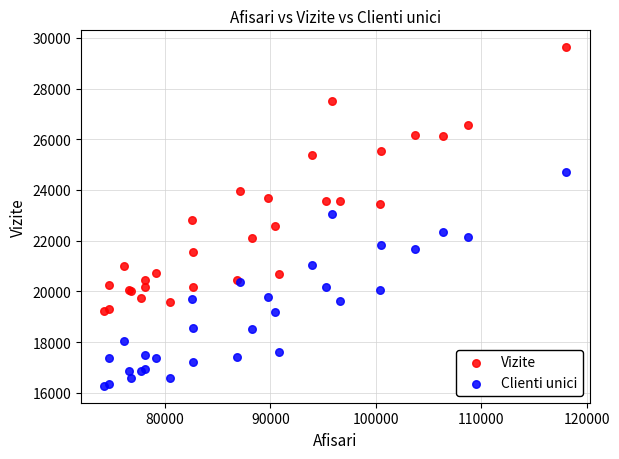

Which series reaches the minimum Y coordinate?

Clienti unici